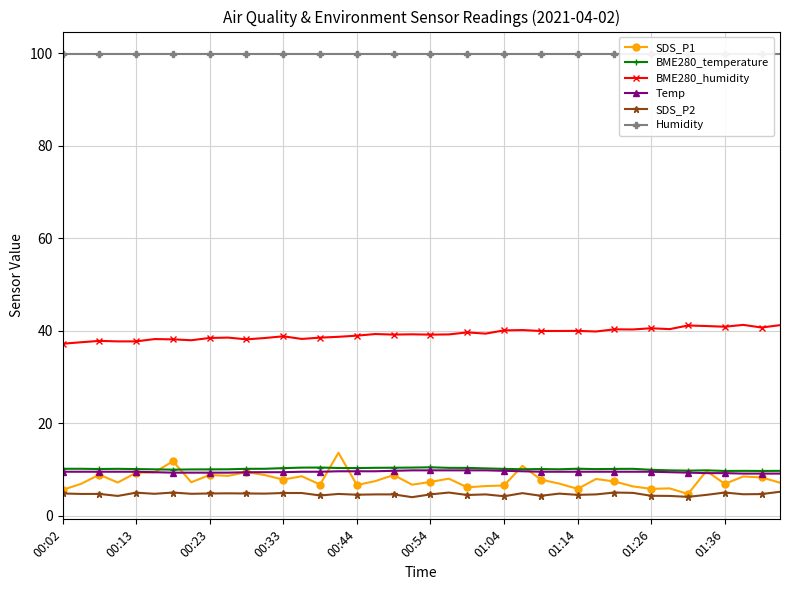

How many lines are shown in the chart?

6